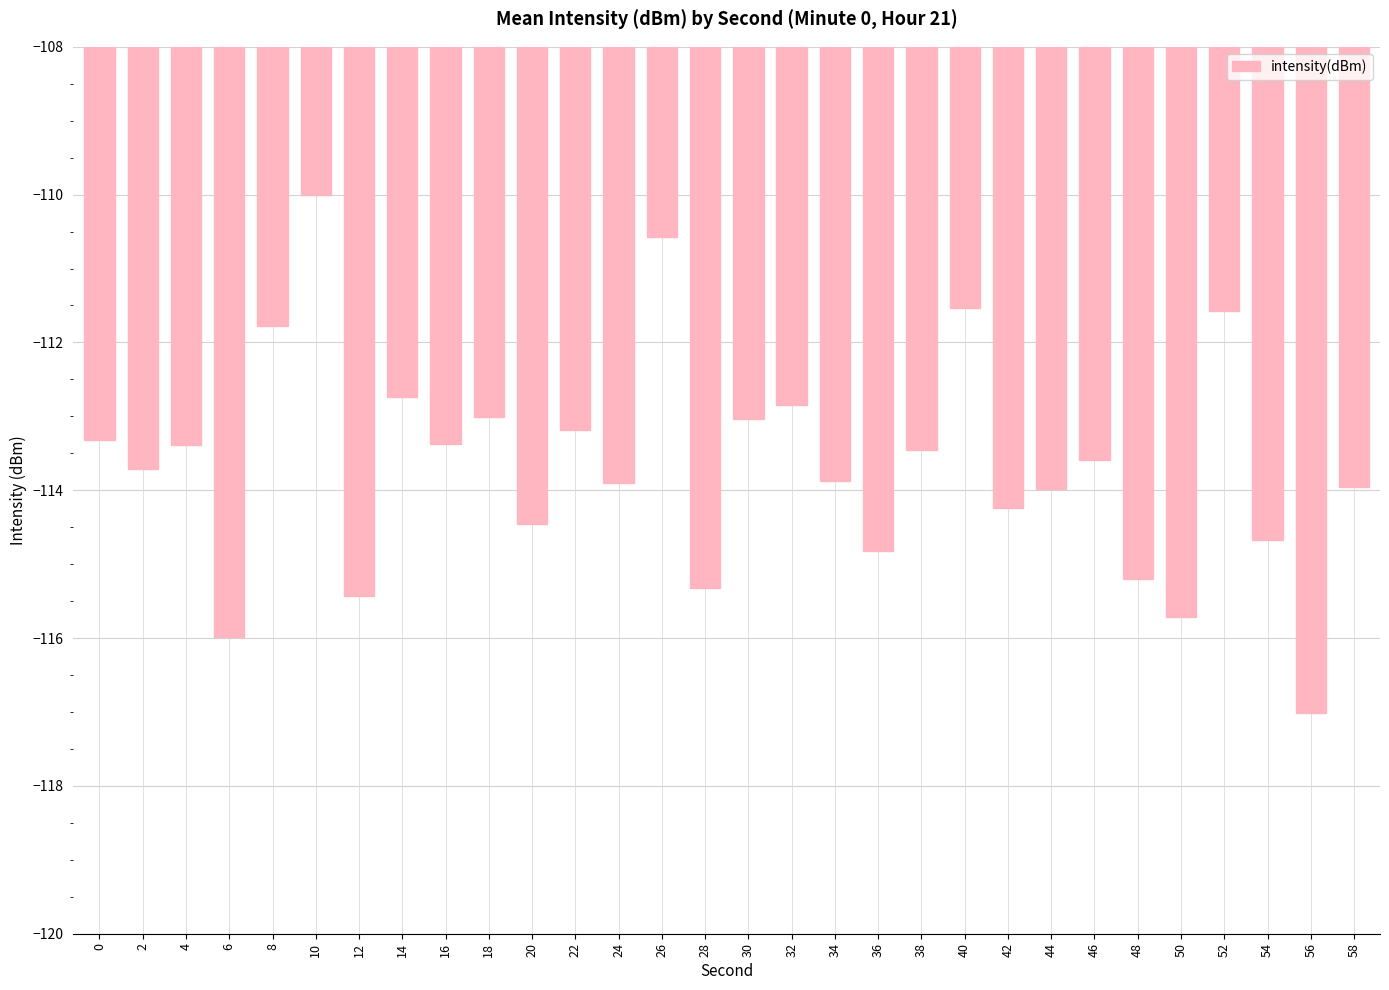

The chart shows a value of -113.0 at 30. True or false?

True